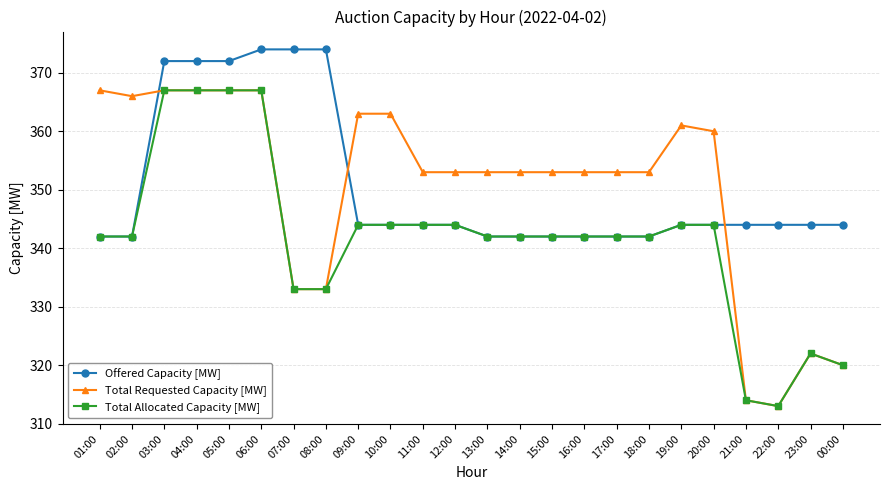

What is the sum of all Total Allocated Capacity [MW] values?

8203